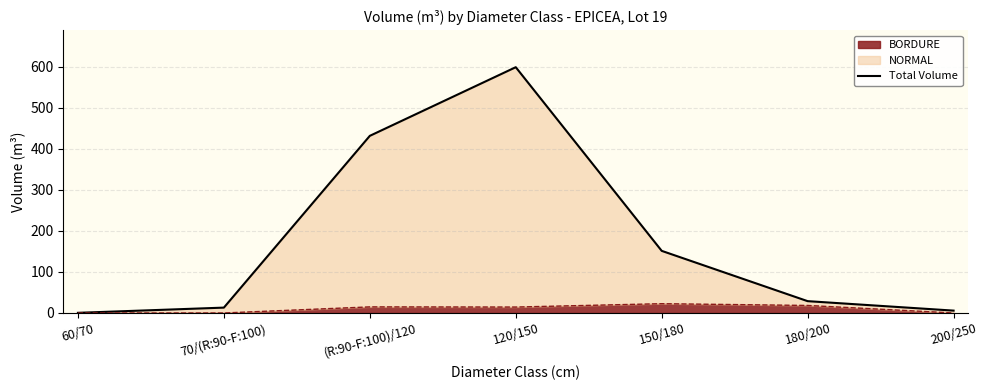

Reading left to right, what are all the values shown in this chart?

60/70=0.4	70/(R:90-F:100)=13.1	(R:90-F:100)/120=431.5	120/150=598.7	150/180=151.3	180/200=28.8	200/250=5.8